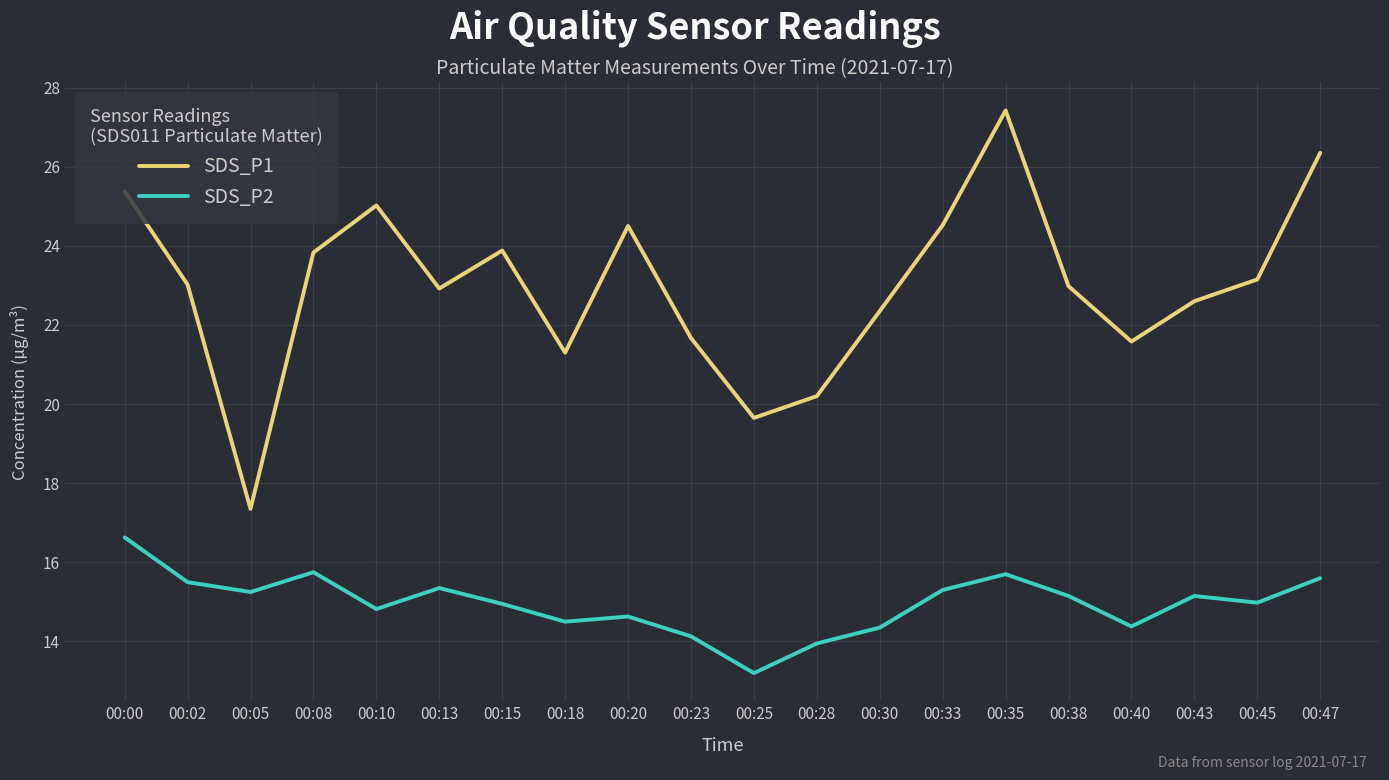

True or false: SDS_P2 has more than 0 interior local peaks.

True